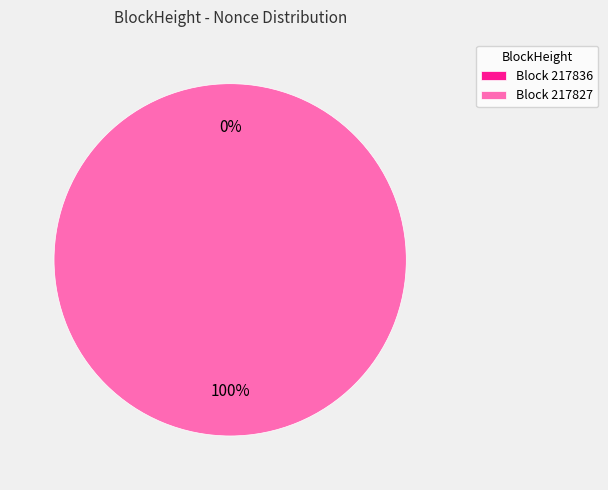

What percentage is NOT represented by 217836?

100.0%